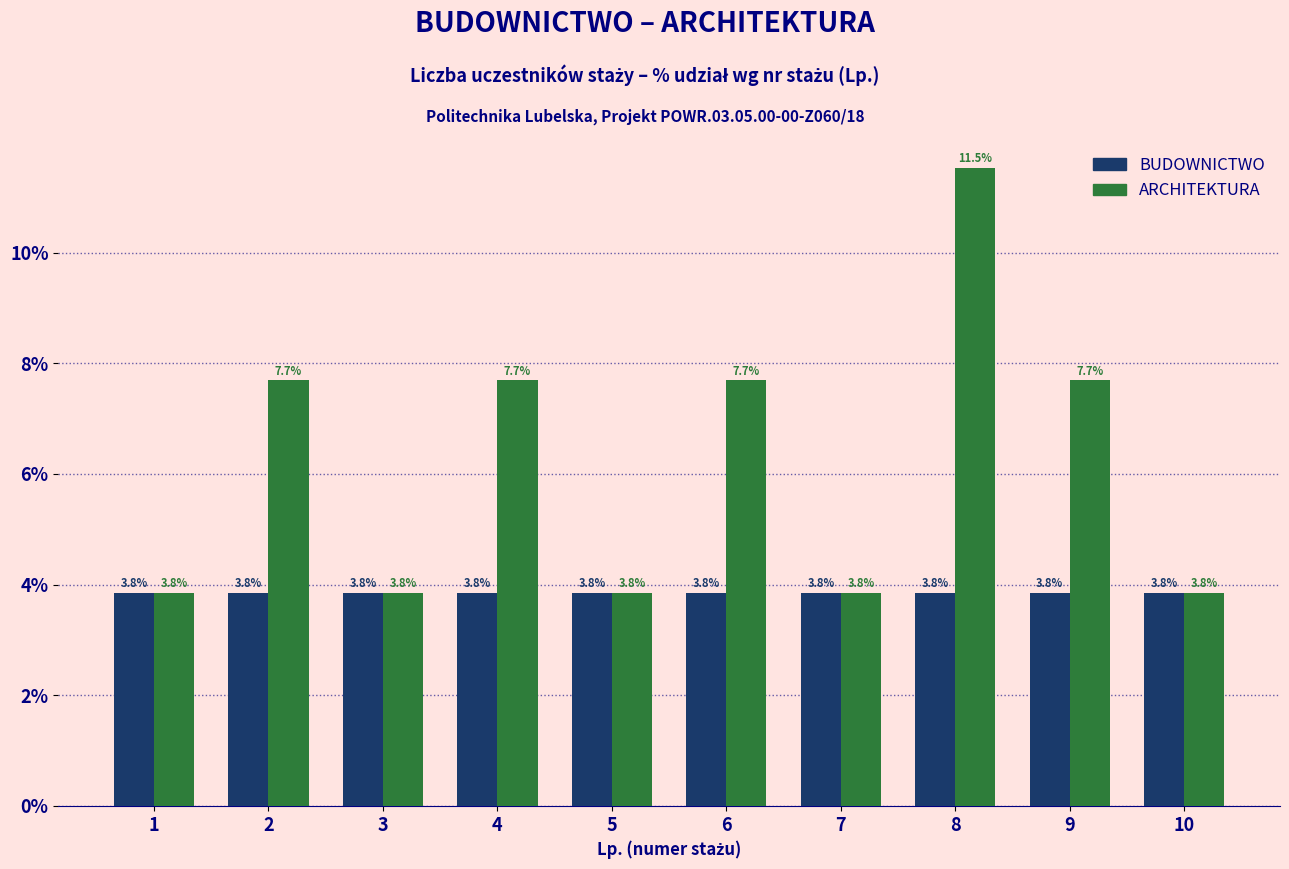

List the series in order of their peak value, lowest first.

BUDOWNICTWO, ARCHITEKTURA